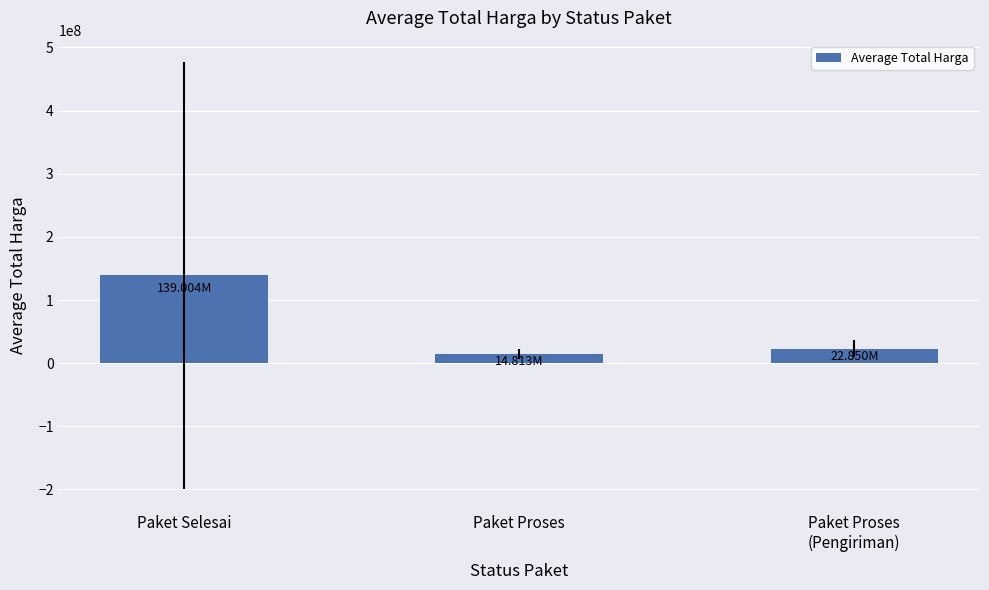

Reading left to right, what are all the values shown in this chart?

Paket Selesai=139004285.7	Paket Proses=14812857.1	Paket Proses
(Pengiriman)=22850000.0